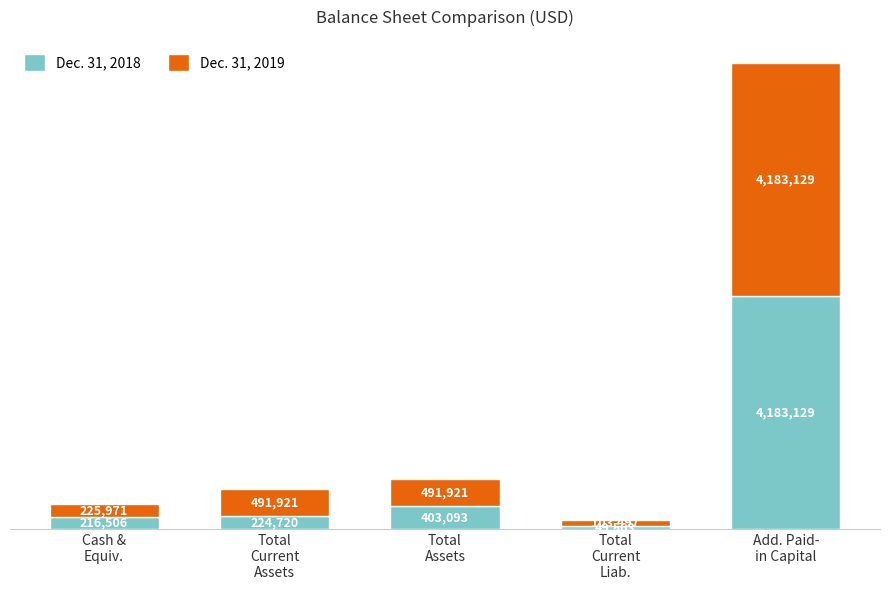

What is the sum of the Dec. 31, 2018 values at Cash &
Equiv. and Total
Current
Liab.?

266069